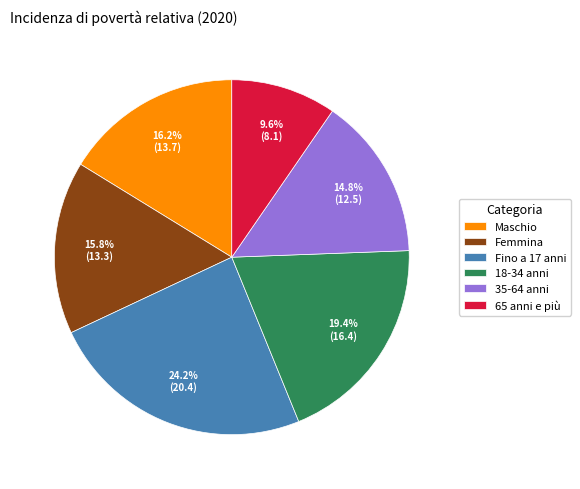

Which category has the smallest portion of the pie?

65 anni e più